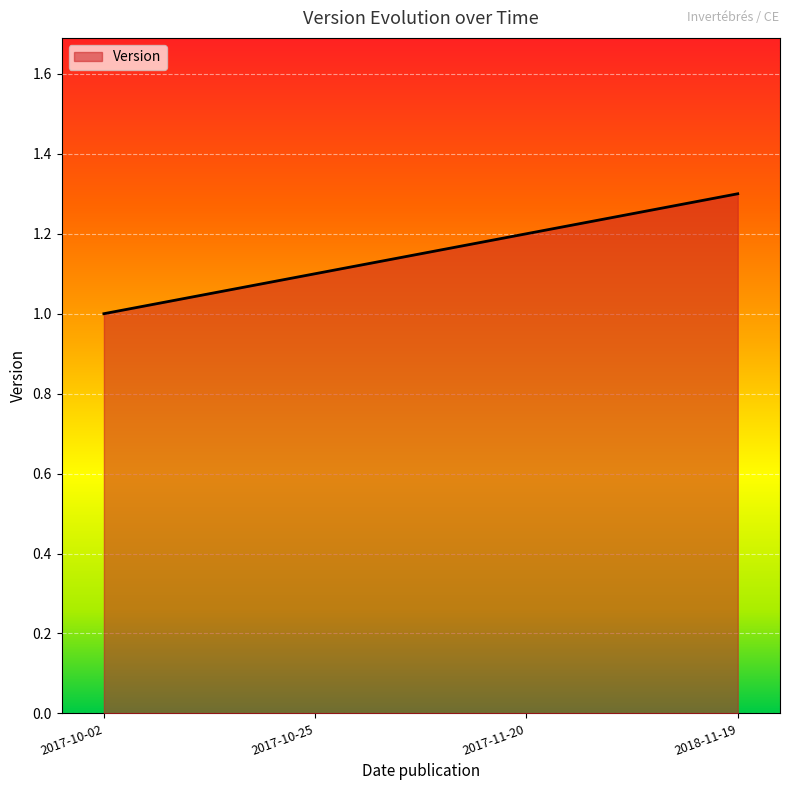

Does the chart display data point markers on the line(s)?

No